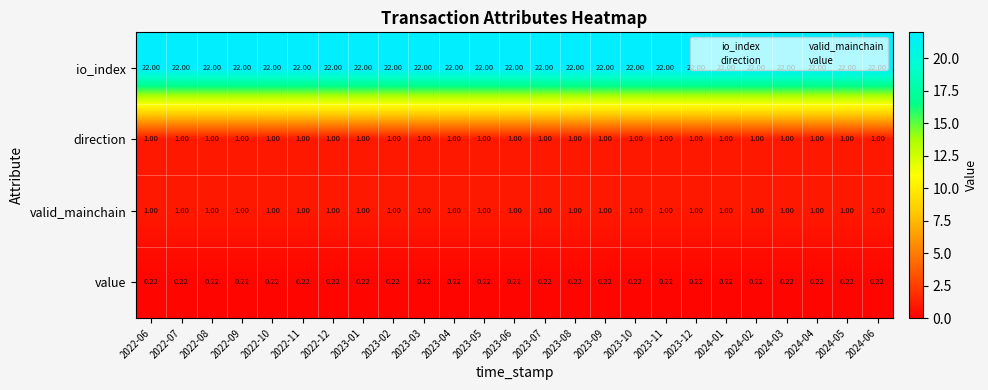

How many distinct data groups are displayed?

4